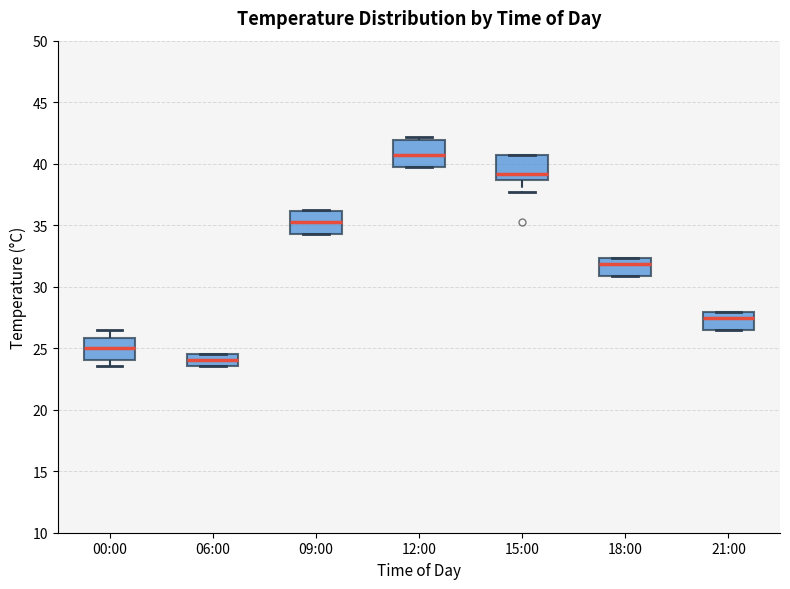

Reading left to right, transcribe this box plot: for each box, give where its median line is, the range the box spans, and where its two whiskers end, as read against the y-axis. The values are not printed on the chart, so give them approximately, as read against the axis.

00:00: median 25.0, box 24.0 to 26.0, whiskers 23.5 to 26.5
06:00: median 24.0, box 23.5 to 24.5, whiskers 23.5 to 24.5
09:00: median 35.5, box 34.5 to 36.0, whiskers 34.5 to 36.5
12:00: median 40.5, box 39.5 to 42.0, whiskers 39.5 to 42.0 (just above the box's upper edge)
15:00: median 39.0, box 38.5 to 40.5, whiskers 37.5 to 40.5
18:00: median 32.0, box 31.0 to 32.5, whiskers 31.0 to 32.5
21:00: median 27.5, box 26.5 to 28.0, whiskers 26.5 to 28.0